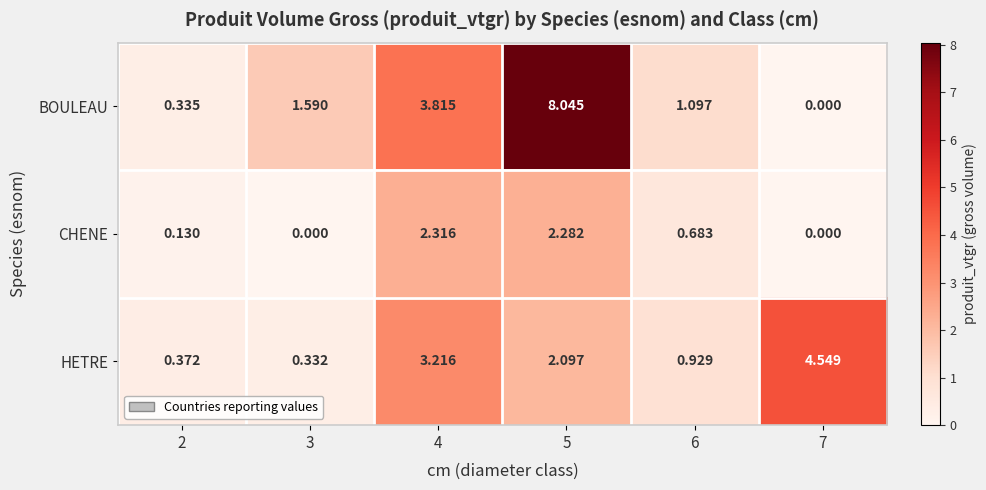

Rank the series at 5 from highest to lowest value.

BOULEAU, CHENE, HETRE